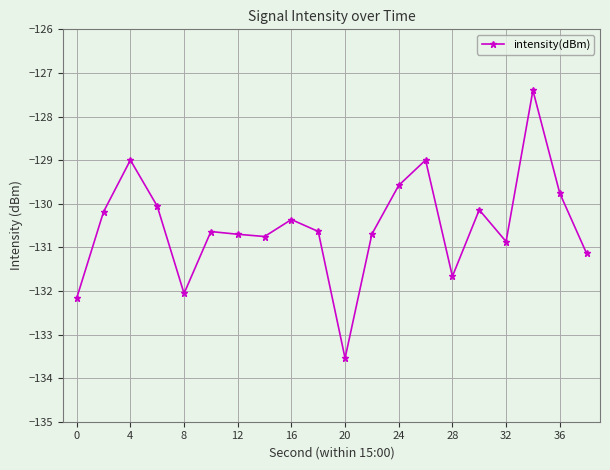

What is the smallest value displayed?

-133.5